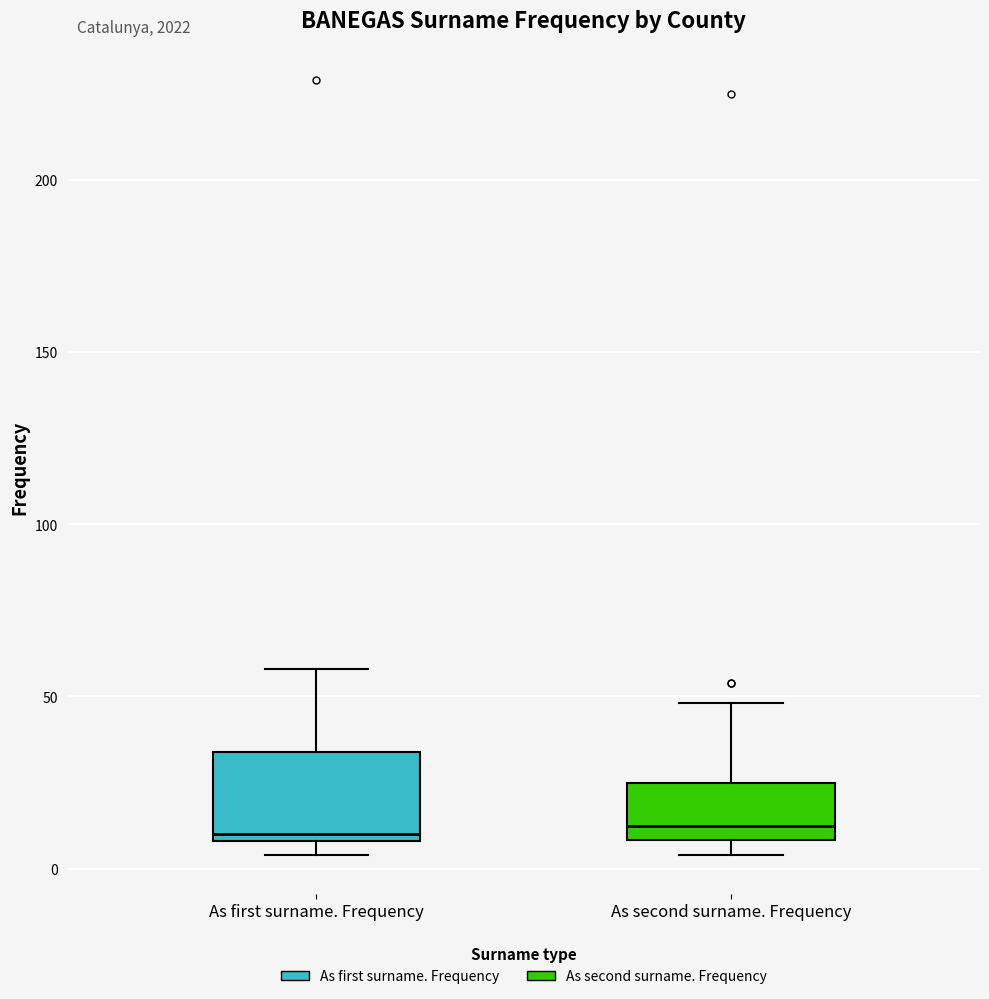

Reading left to right, read every box against the y-axis: the position of its median line, the range the box covers, and the ends of its whiskers. The values are not printed on the chart, so give them approximately, as read against the axis.

As first surname. Frequency: median 10 (just above the box's lower edge), box 10 to 35, whiskers 5 to 60
As second surname. Frequency: median 15, box 10 to 25, whiskers 5 to 50